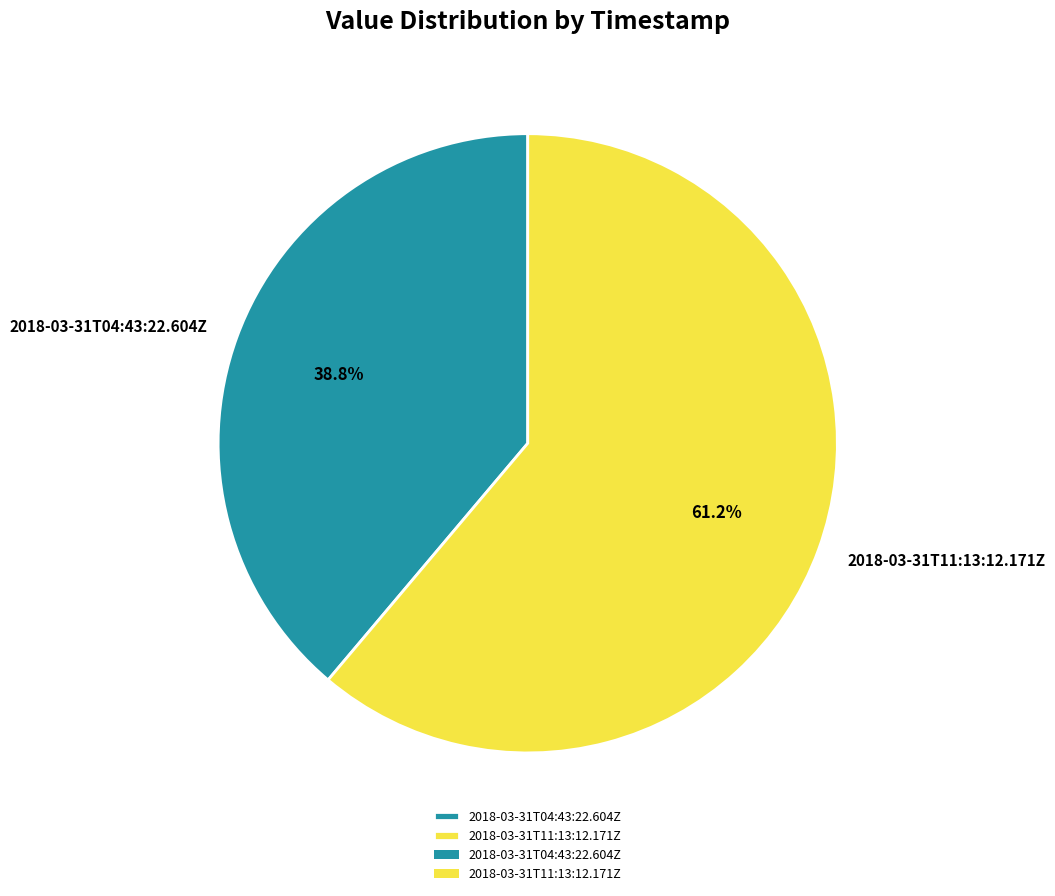

The 2018-03-31T11:13:12.171Z slice represents 61% of the pie. True or false?

True